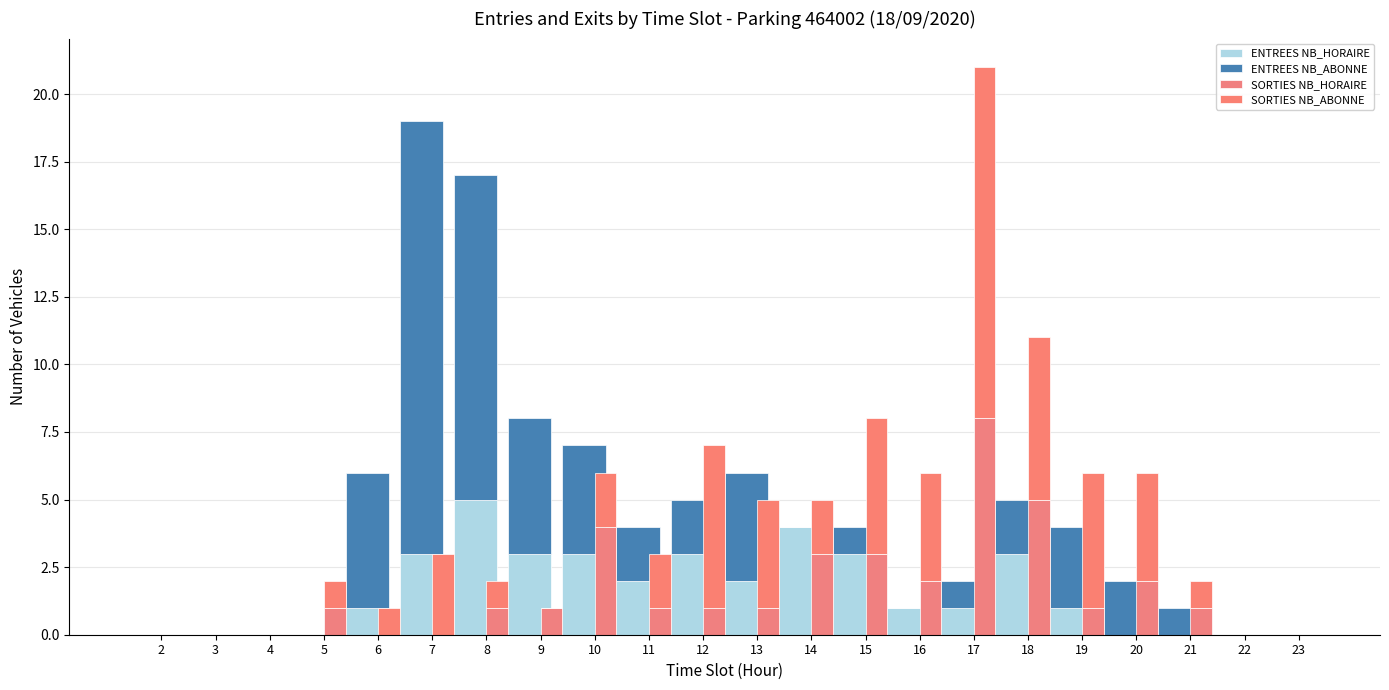

Which has a higher value, 12 or 8?

8